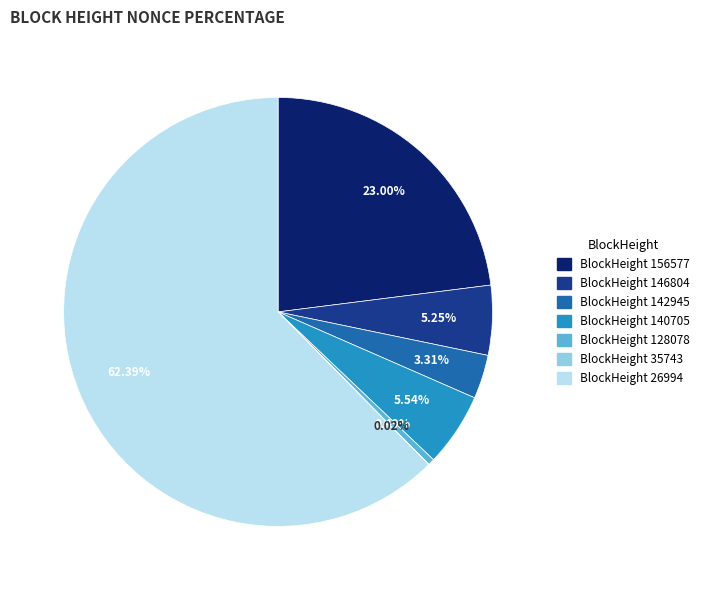

Is there a majority slice in this chart?

Yes